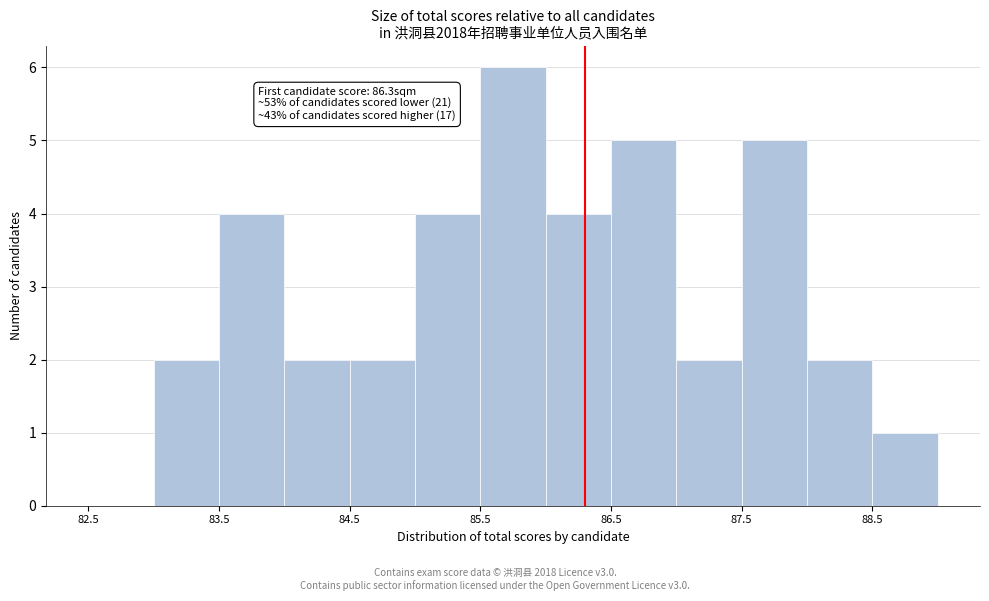

Over which range of the x-axis is the bar tallest?

85.5 to 86.0